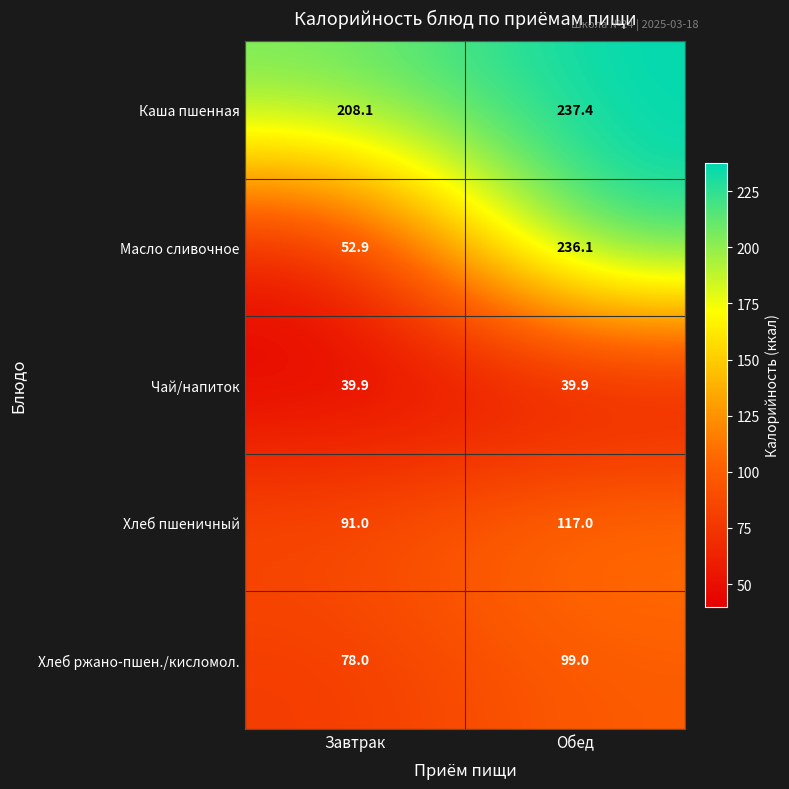

Reading left to right, extract all data points from this chart.

Каша пшенная: 208.1	237.4
Масло сливочное: 52.9	236.1
Чай/напиток: 39.9	39.9
Хлеб пшеничный: 91.0	117.0
Хлеб ржано-пшен./кисломол.: 78.0	99.0